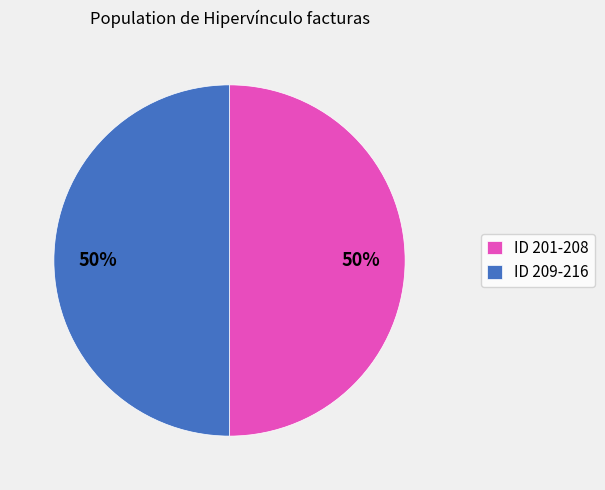

Count the number of slices in the pie.

2